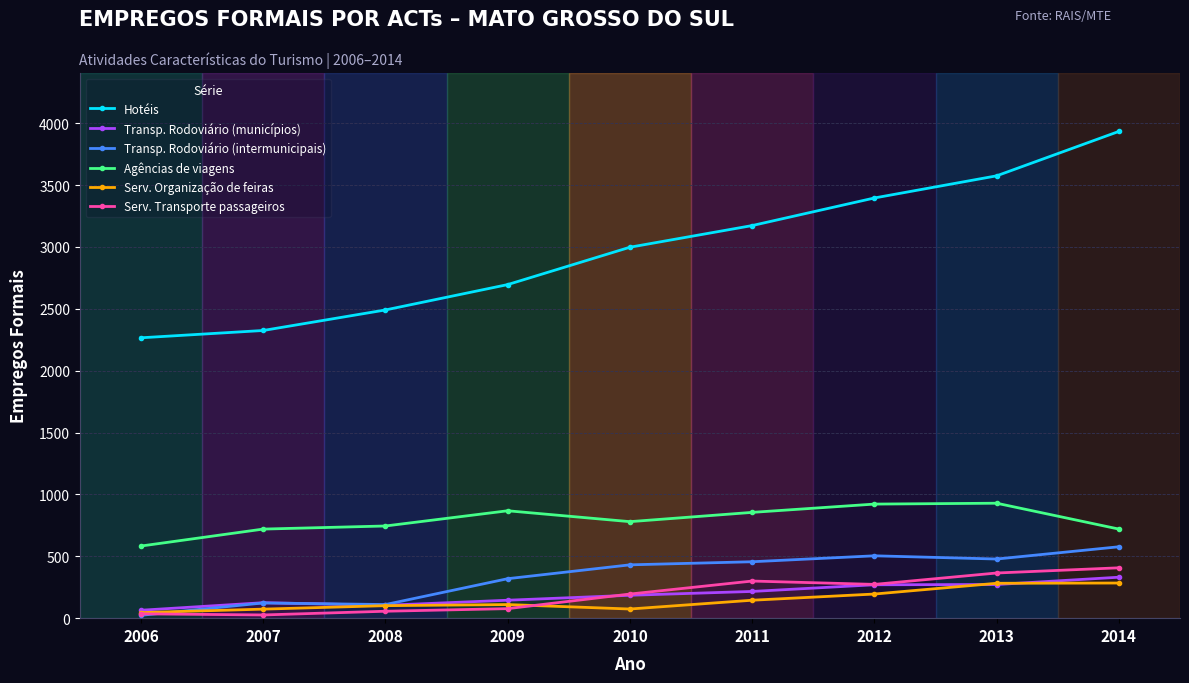

What is the highest value of the Hotéis series?

3934